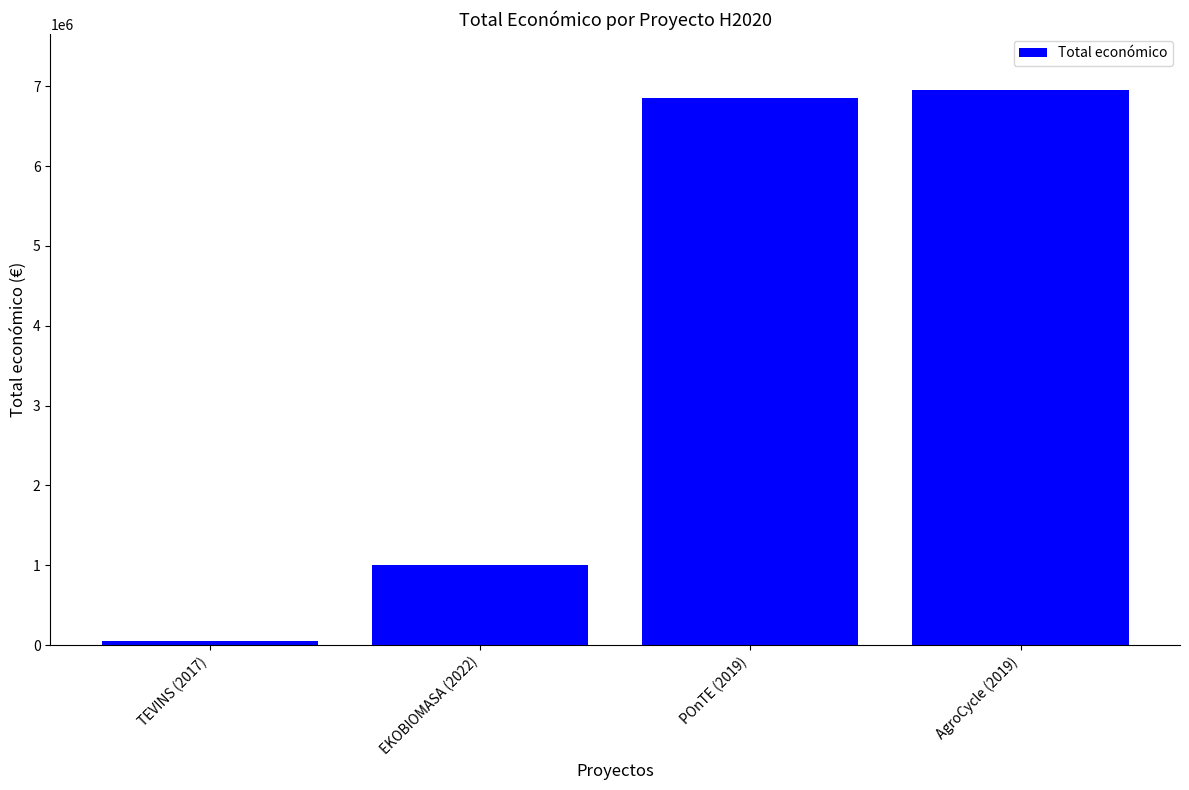

Where is the data nearest to the value 3505146?

EKOBIOMASA (2022)